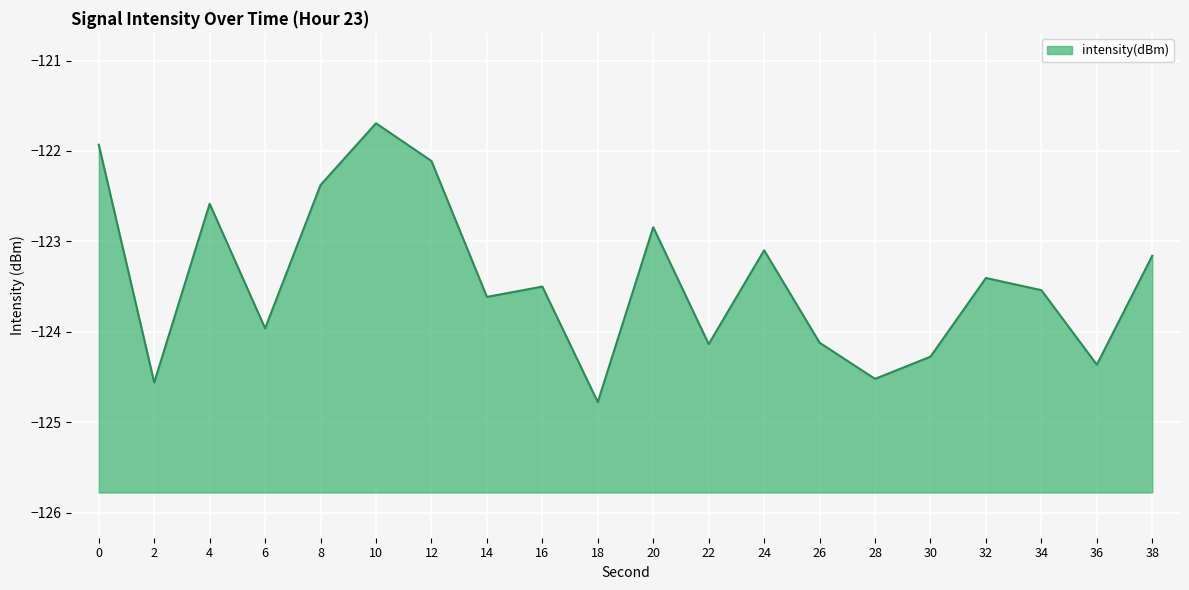

Which category has the lowest value across all series?

18